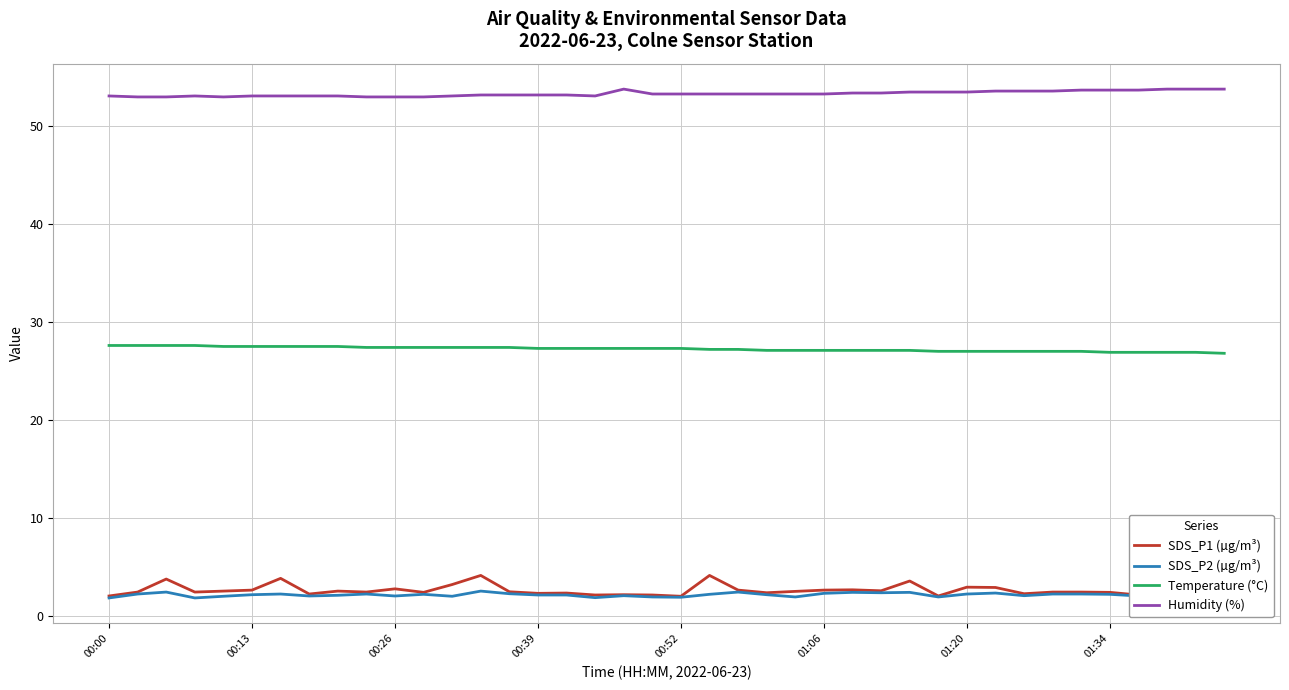

What is the minimum value for Humidity (%)?

53.0